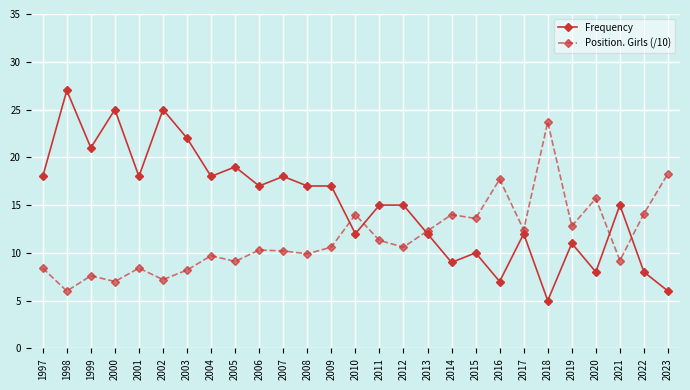

Which series has the widest spread of values?

Frequency